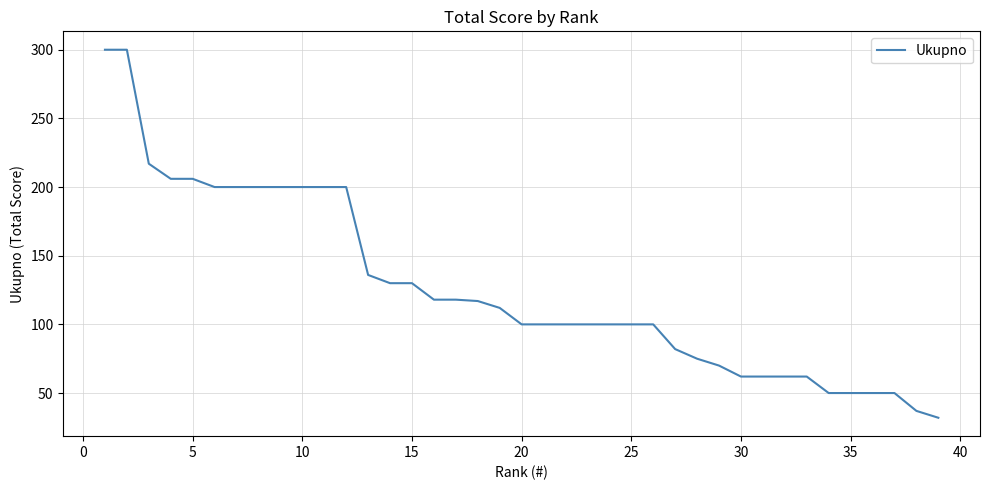

What value does the data have at 25?

100